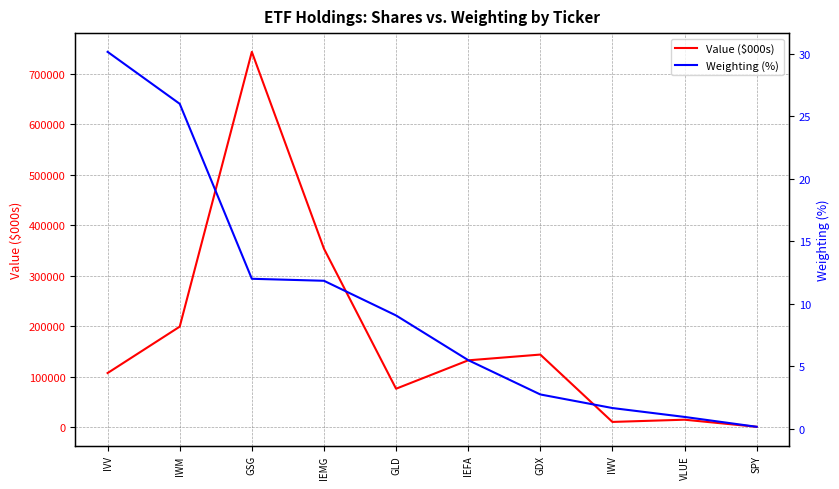

Reading right to left, transcribe all the data shown in this chart.

Value ($000s): 570.0	14600.0	10190.0	143680.0	132260.0	76000.0	353643.0	743640.0	199010.0	107072.0
Weighting (%): 0.2	0.9	1.7	2.7	5.5	9.1	11.8	12.0	26.0	30.1